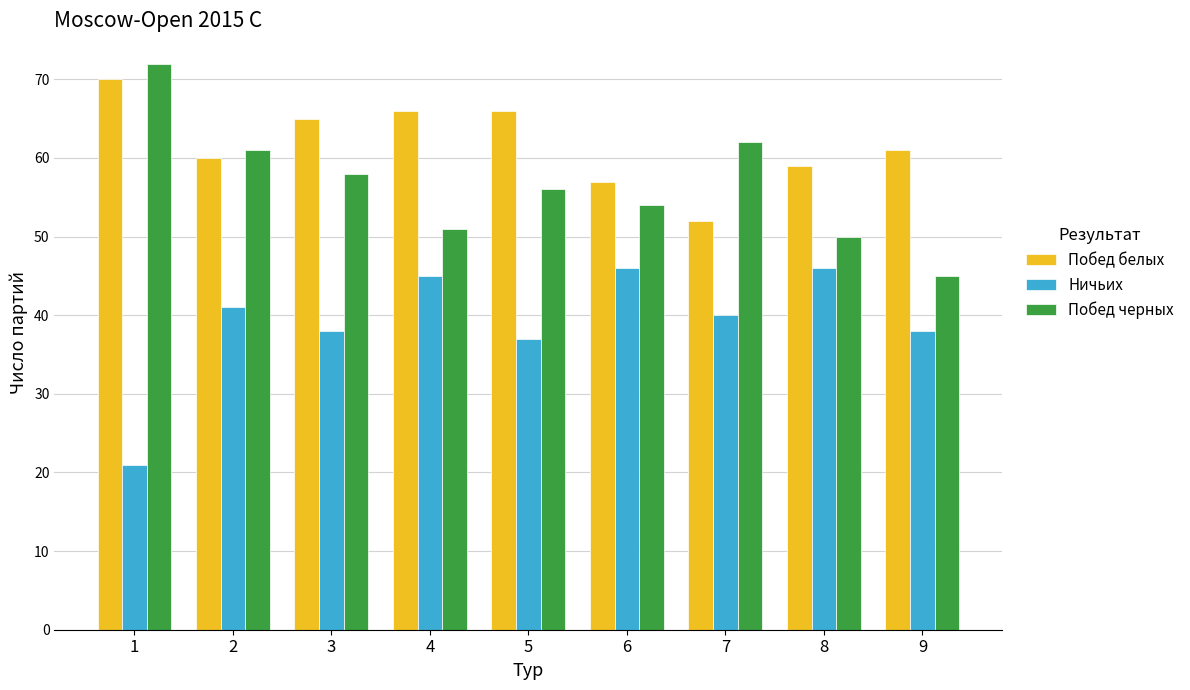

What is the value of the Побед черных bar at the 5th from the left?

56